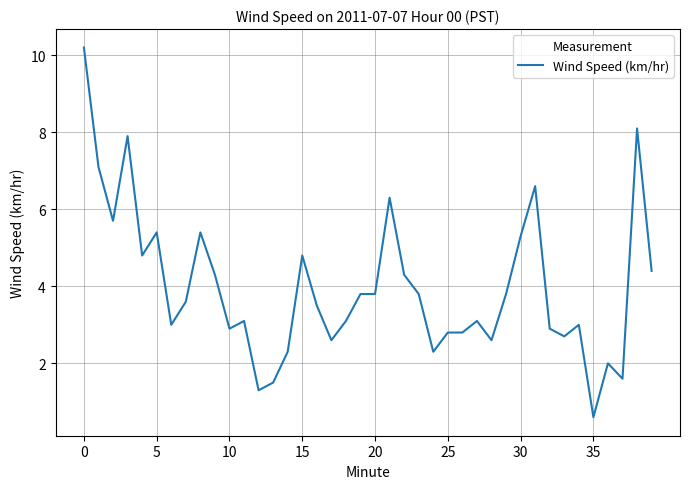

What is the greatest value displayed?

10.2